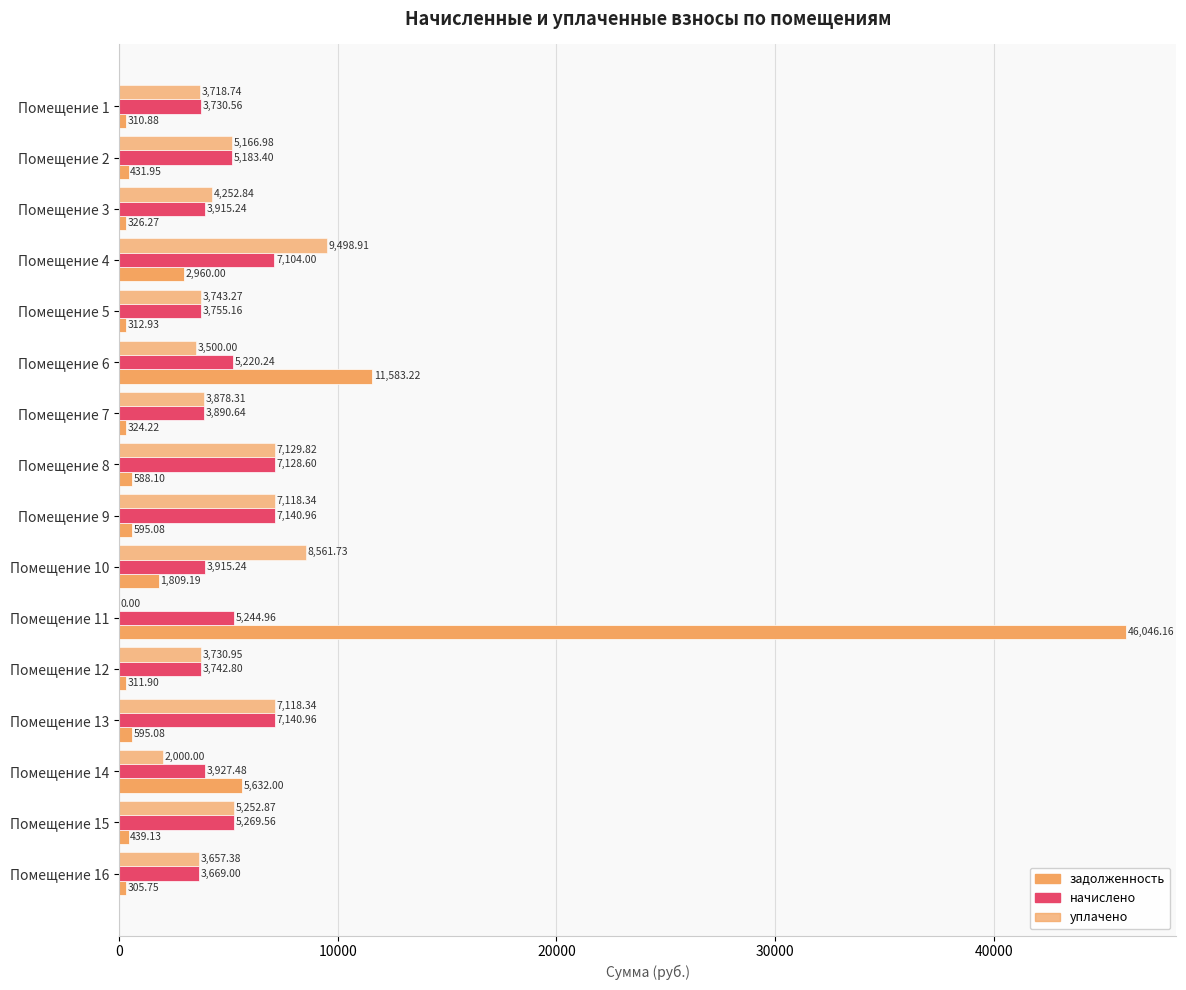

How many categories are shown in the chart?

16